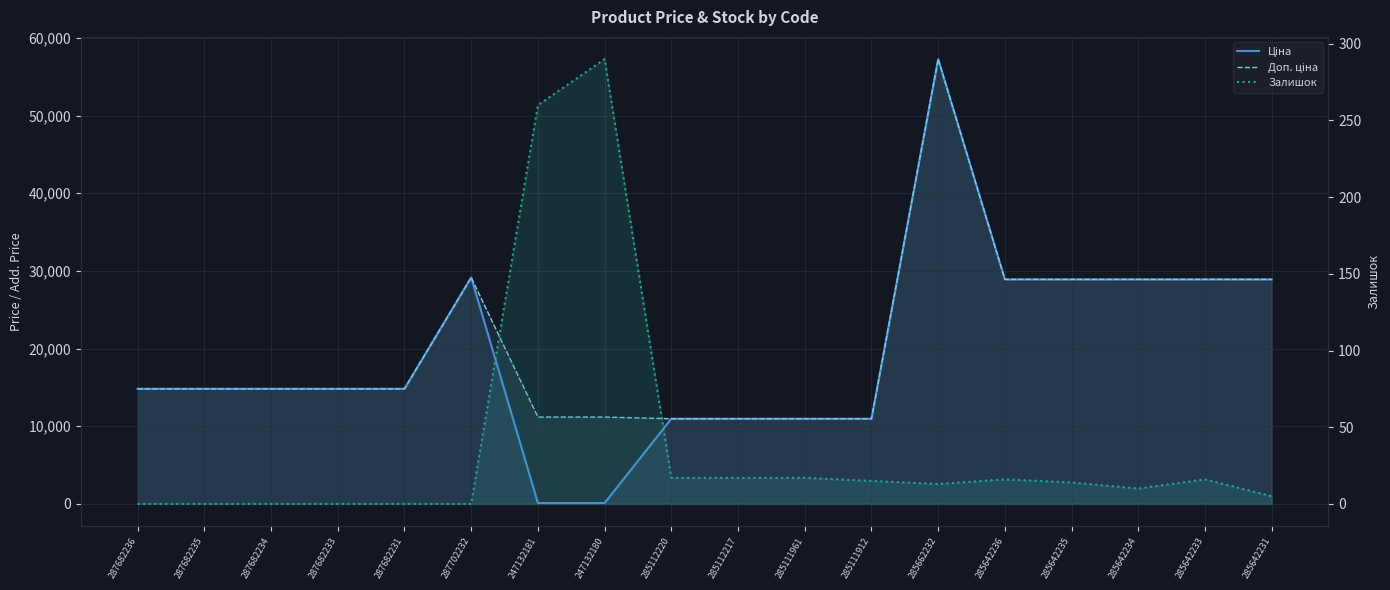

What is the average value of the Ціна series?

19393.8